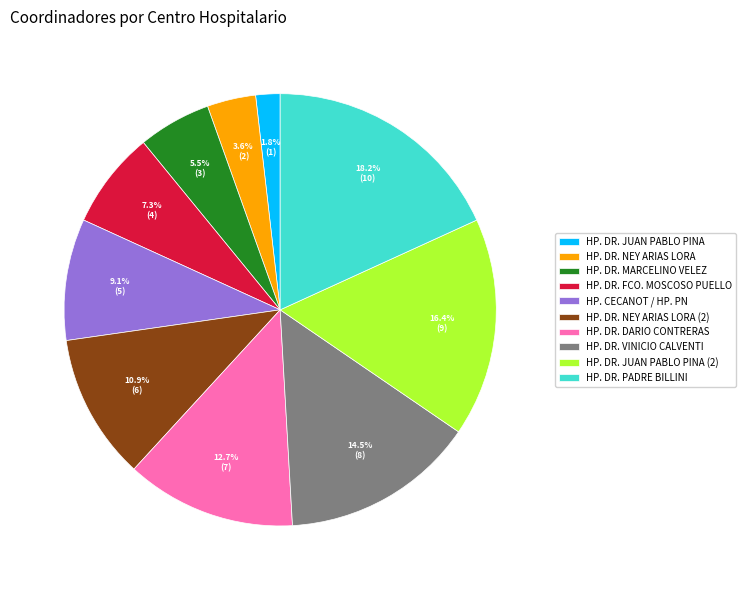

Is there any slice that represents more than half of the pie?

No